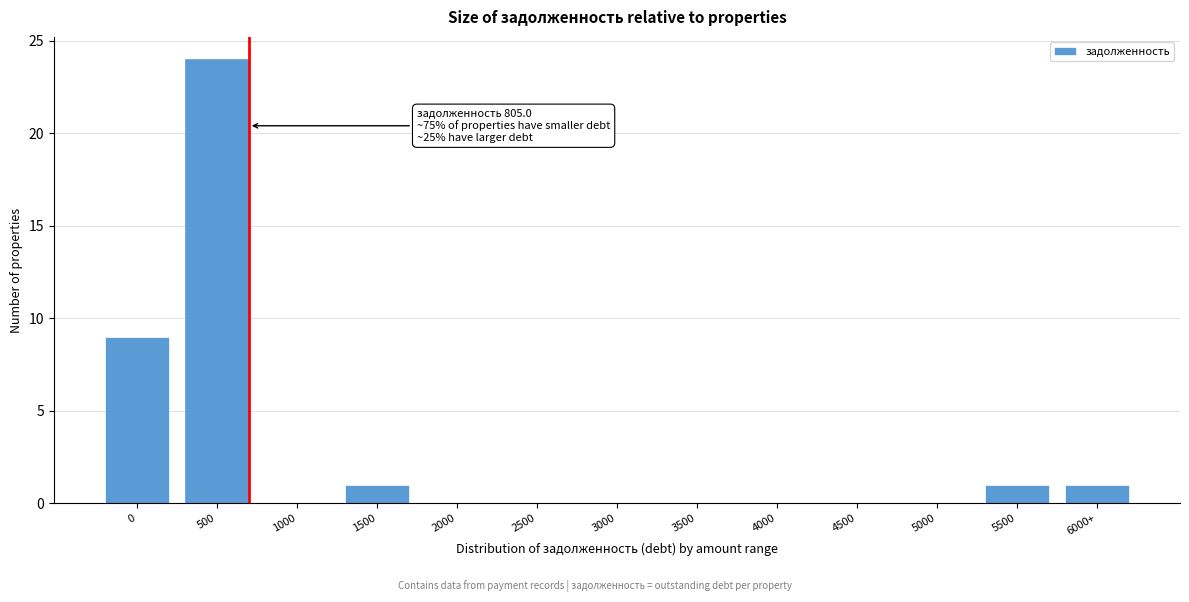

Reading right to left, list all the values displayed in this chart.

6000+=1	5500=1	5000=0	4500=0	4000=0	3500=0	3000=0	2500=0	2000=0	1500=1	1000=0	500=24	0=9